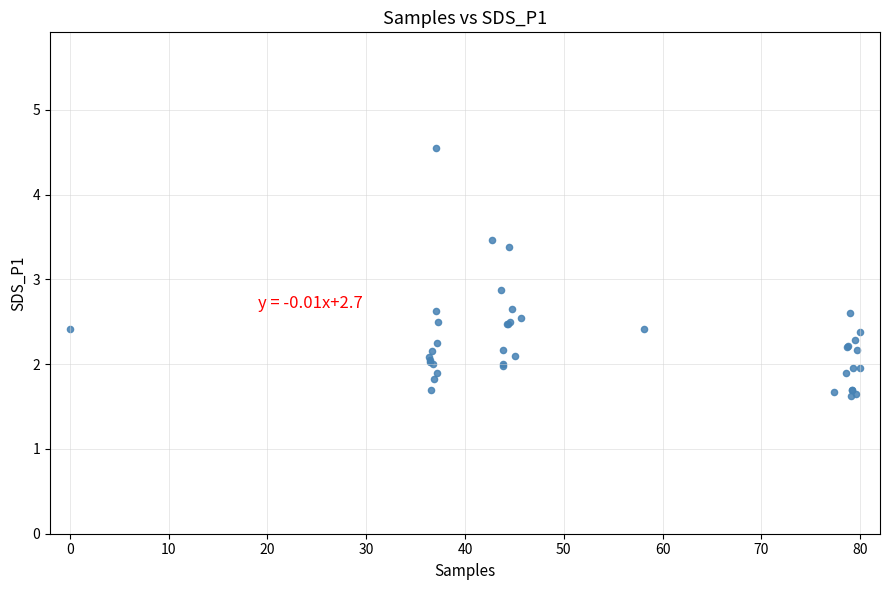

What Y value in the scatter plot is closest to 3?

2.9